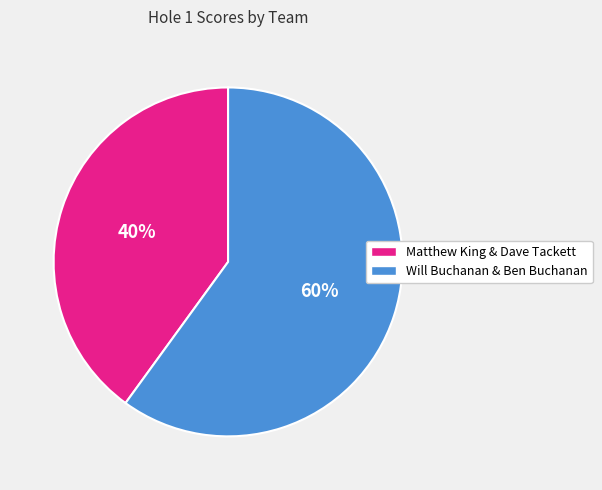

What is the majority slice?

Will Buchanan & Ben Buchanan